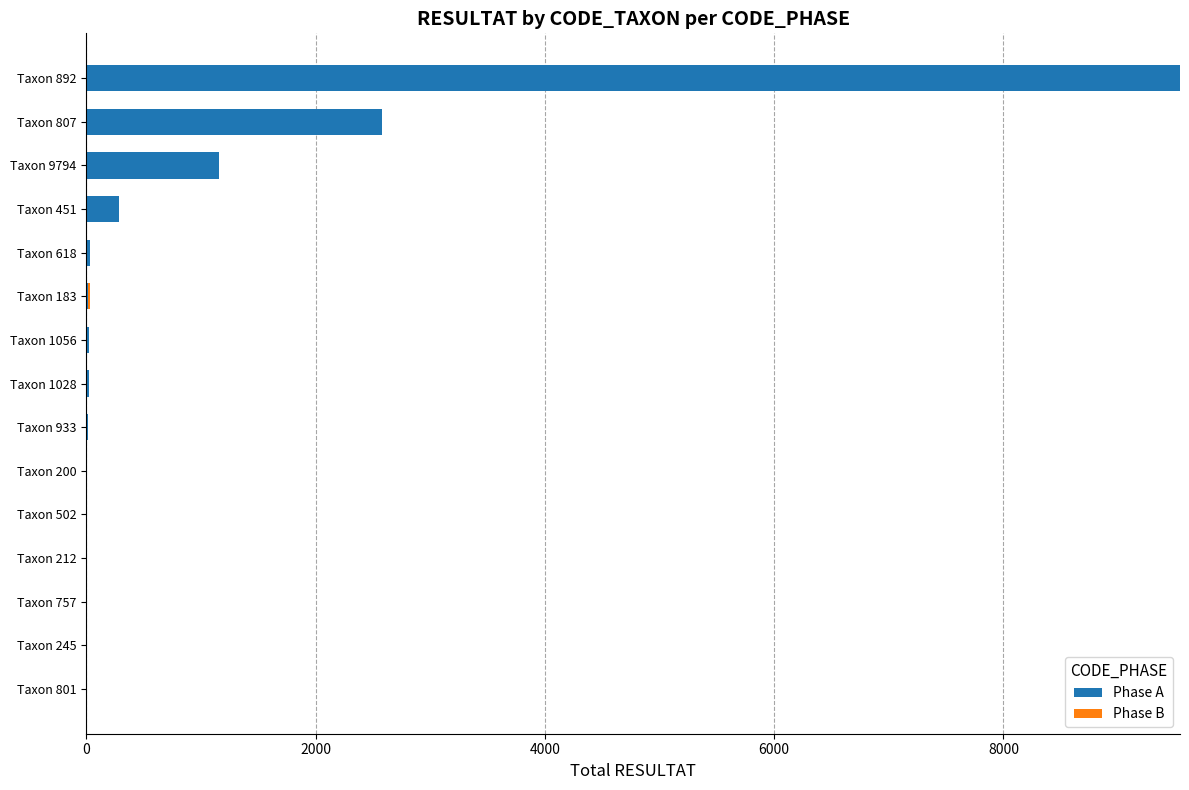

Which category has the highest value in the Phase A series?

Taxon 892